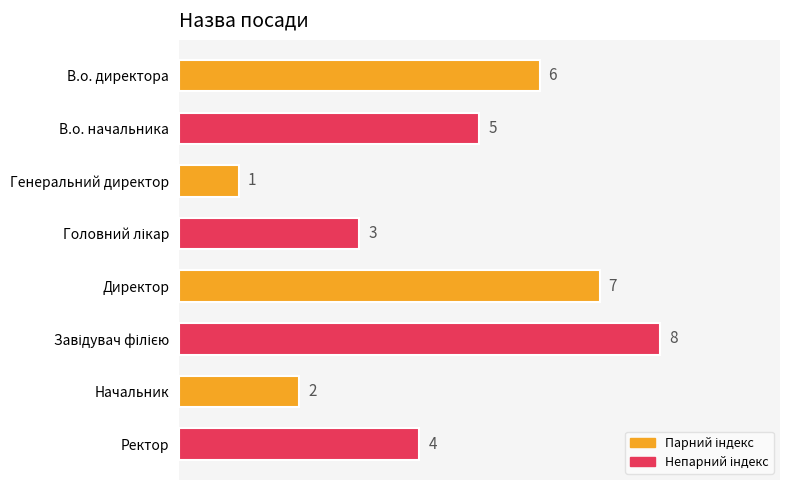

What is the maximum value shown in the chart?

8